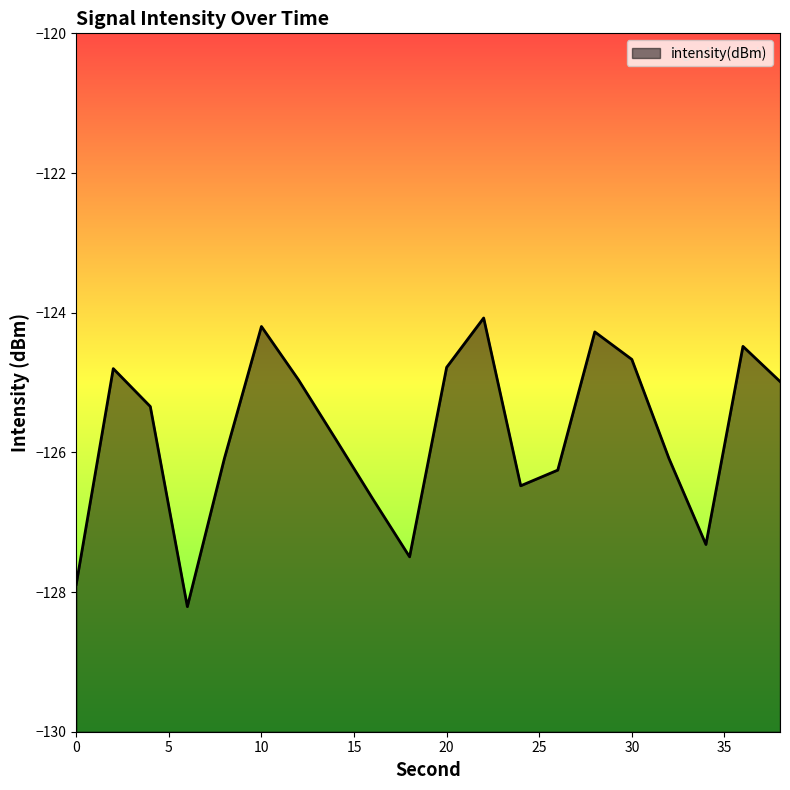

What is the minimum value shown in the chart?

-128.2